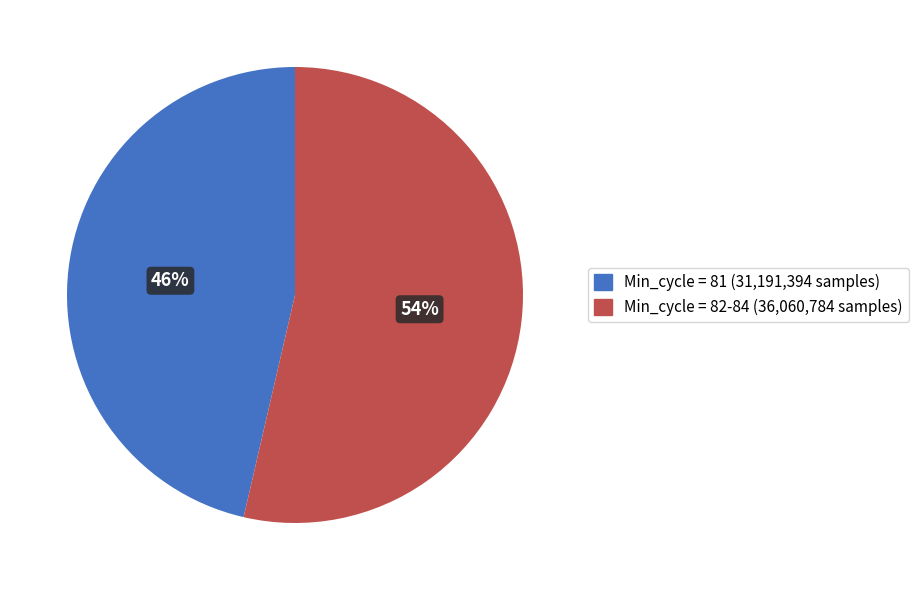

Is there a majority slice in this chart?

Yes